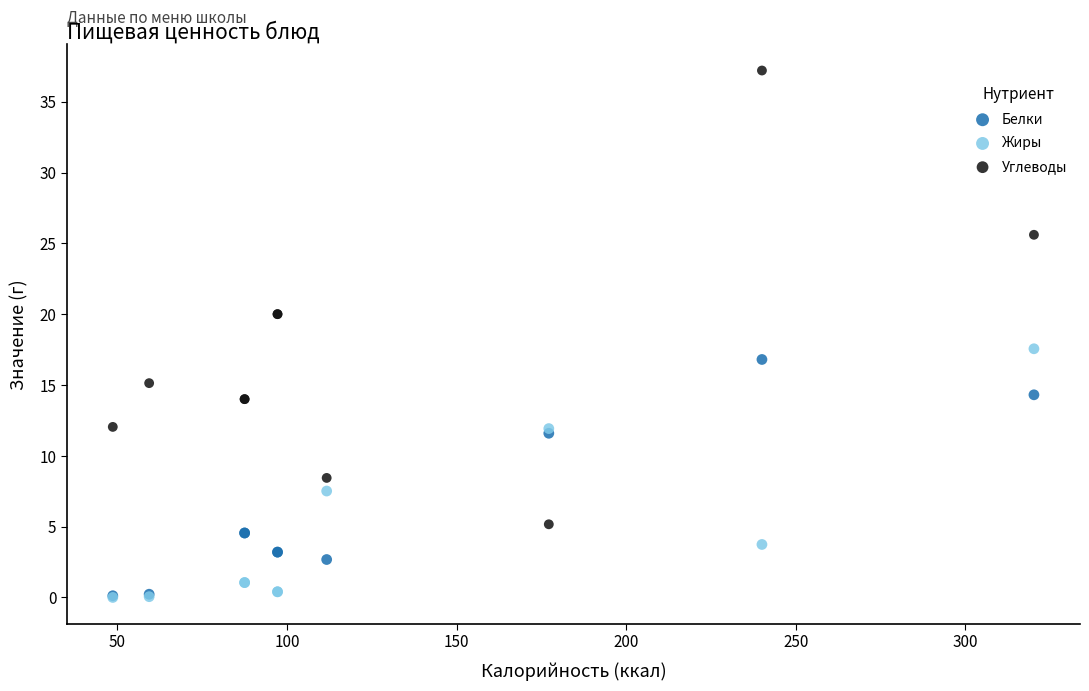

What are all the series names shown in the legend?

Белки, Жиры, Углеводы